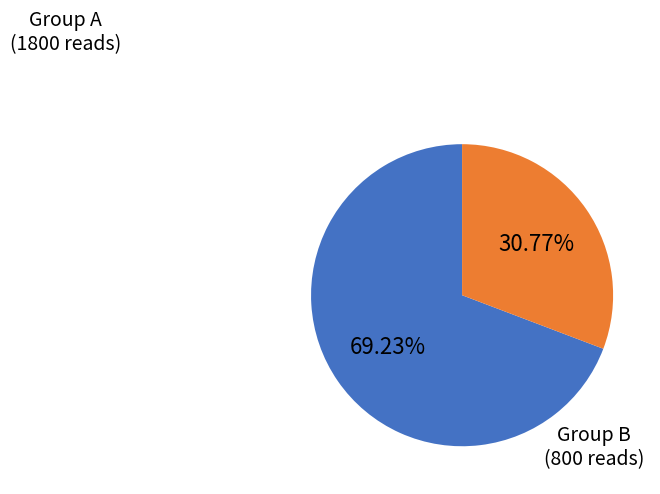

Is there a majority slice in this chart?

Yes